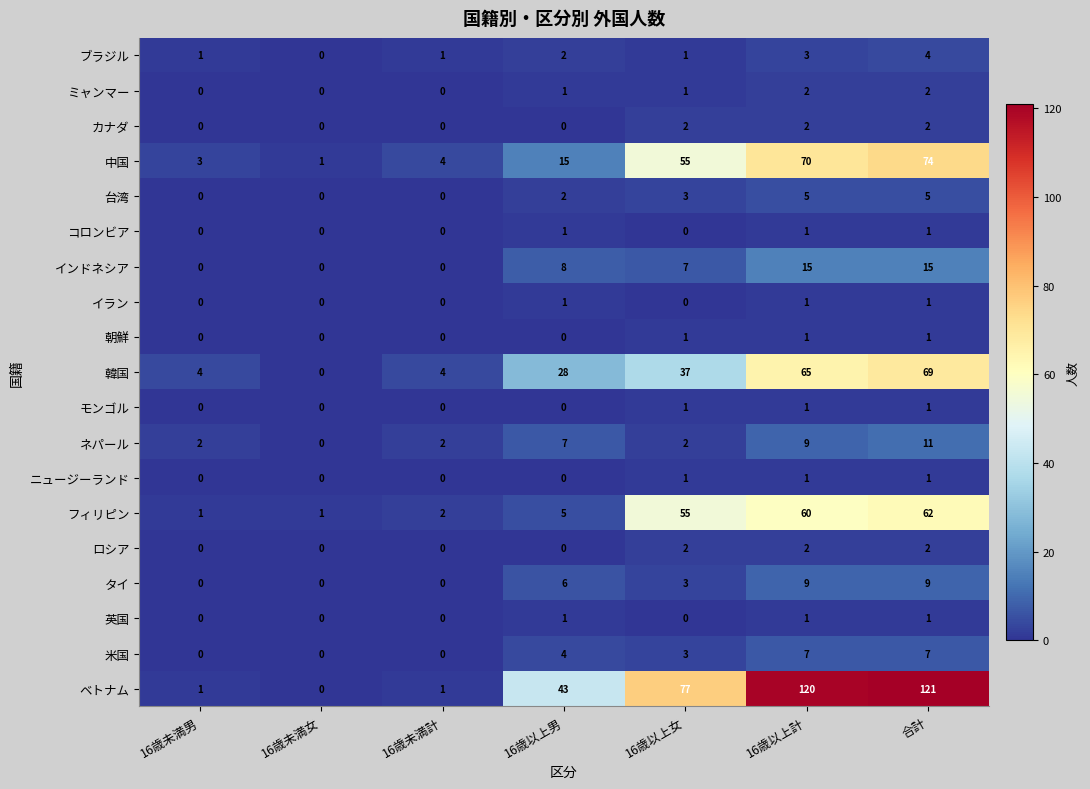

The value of 台湾 at 16歳未満男 is 0. True or false?

True